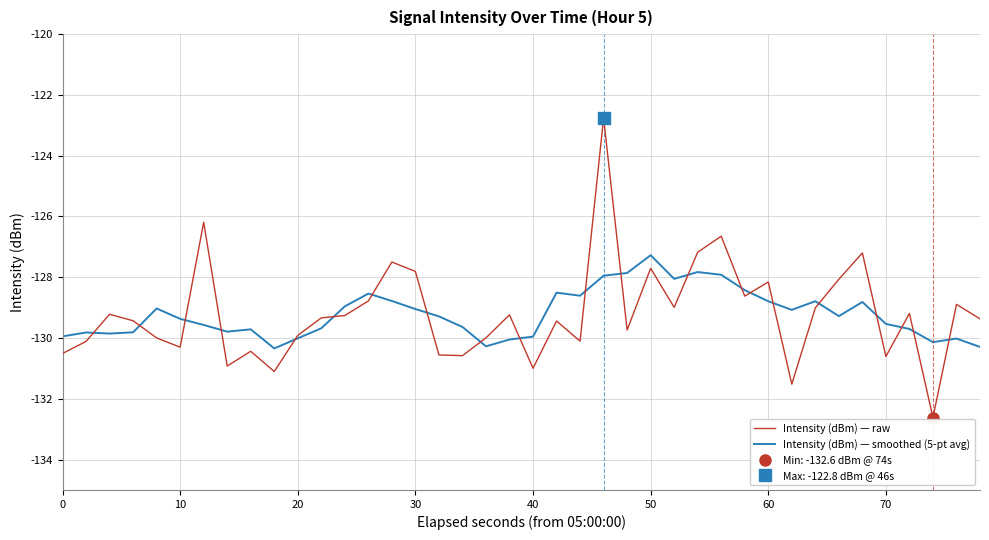

Rank the series by their maximum value, from highest to lowest.

Intensity (dBm) — raw, Intensity (dBm) — smoothed (5-pt avg)